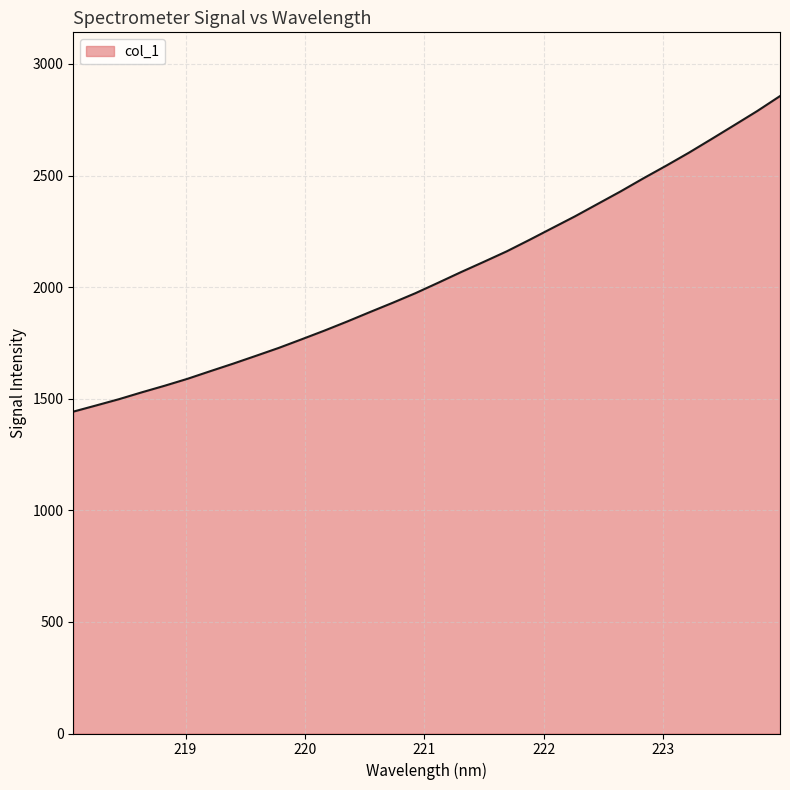

What is the minimum value shown in the chart?

1442.2